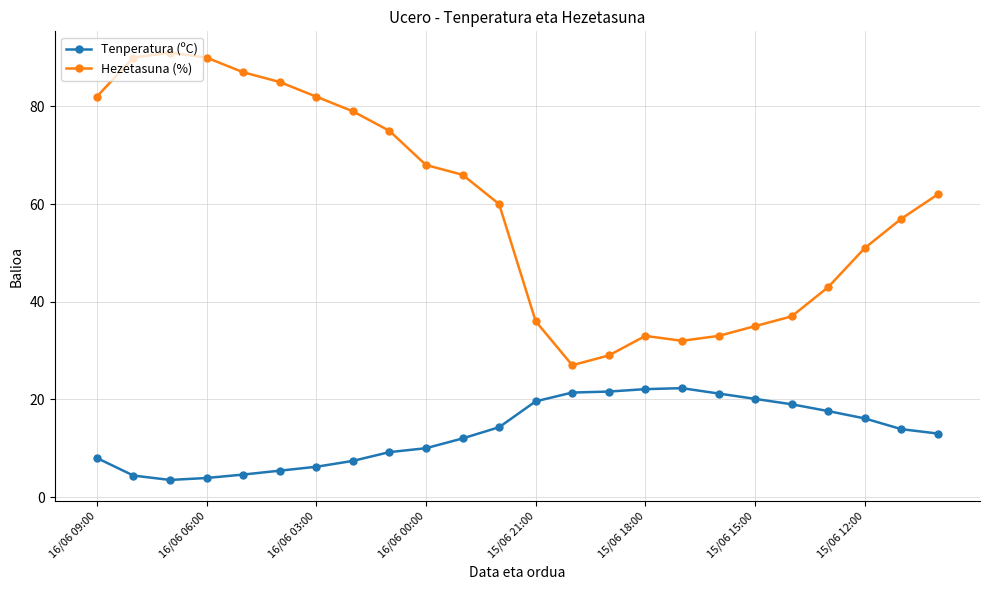

List the series in order of their peak value, highest first.

Hezetasuna (%), Tenperatura (ºC)